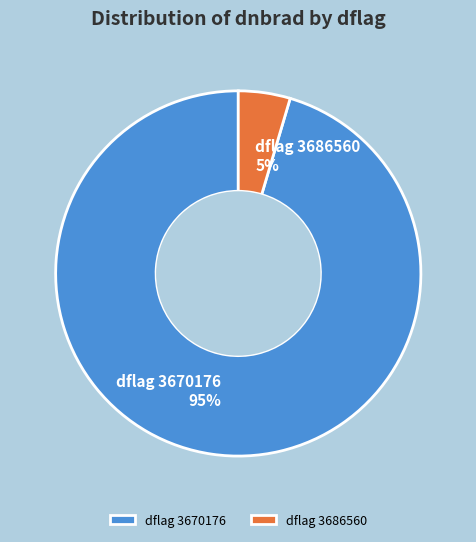

Is dflag 3670176 95% the majority of the pie?

Yes